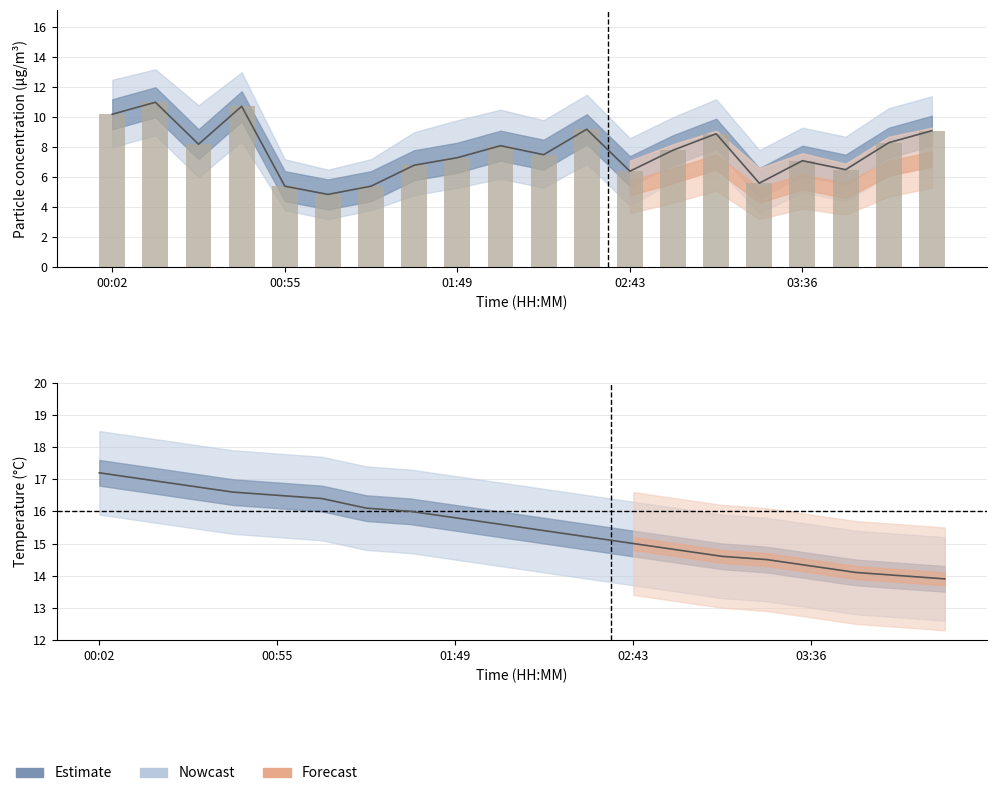

Reading left to right, list all the values displayed in this chart.

SDS_P1: 00:02=10.2	00:15=11.0	00:28=8.2	00:41=10.7	00:55=5.4	01:09=4.8	01:22=5.4	01:36=6.8	01:49=7.3	02:02=8.1	02:16=7.5	02:29=9.2	02:43=6.4	02:56=7.8	03:09=8.9	03:23=5.6	03:36=7.1	03:49=6.5	04:03=8.3	04:16=9.1
Temp: 00:02=17.2	00:15=17.0	00:28=16.8	00:41=16.6	00:55=16.5	01:09=16.4	01:22=16.1	01:36=16.0	01:49=15.8	02:02=15.6	02:16=15.4	02:29=15.2	02:43=15.0	02:56=14.8	03:09=14.6	03:23=14.5	03:36=14.3	03:49=14.1	04:03=14.0	04:16=13.9